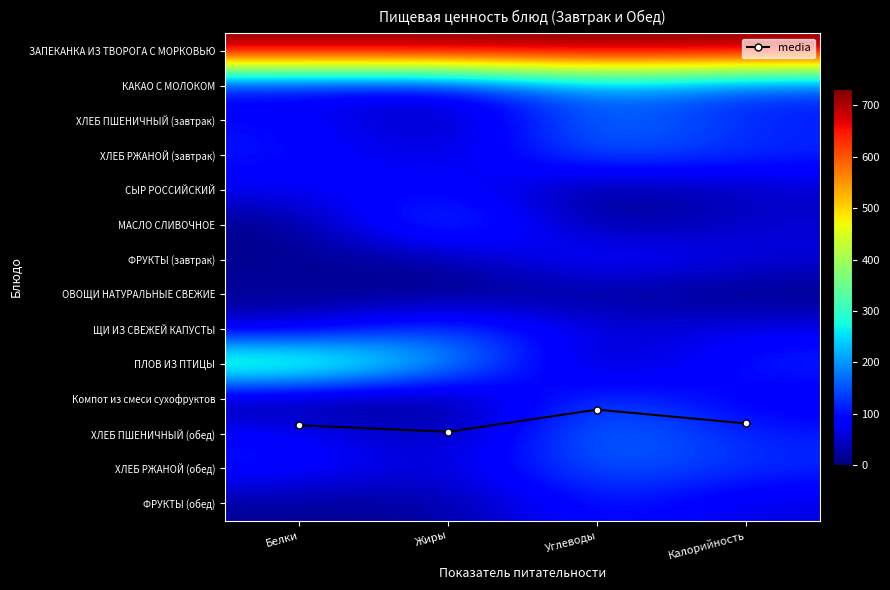

What is the spread (max minus min) of values at Калорийность?

10.7